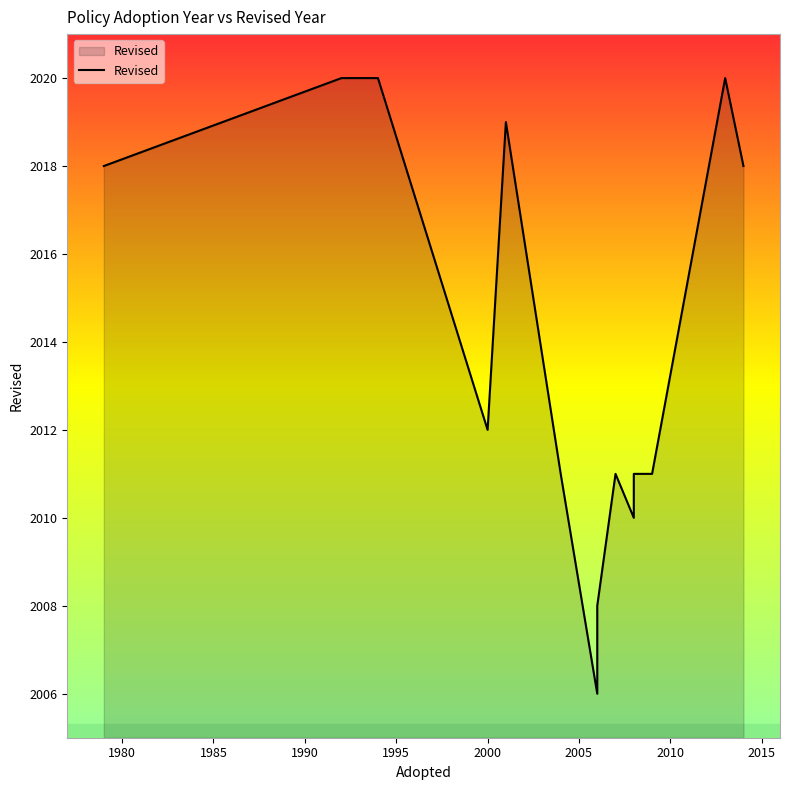

What is the maximum value shown in the chart?

2020